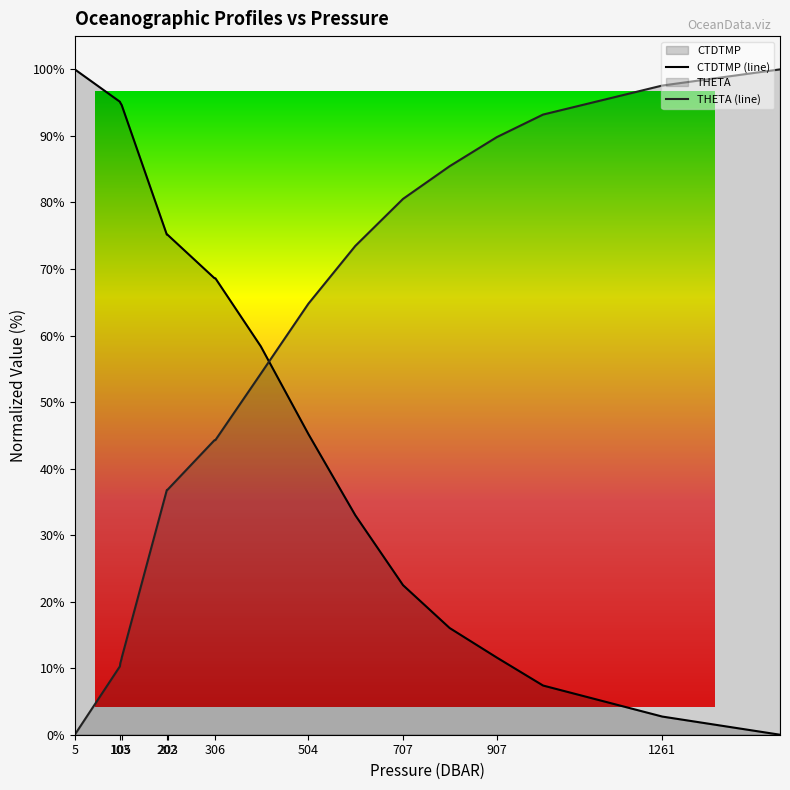

How many times do CTDTMP (line) and THETA (line) cross each other?

1